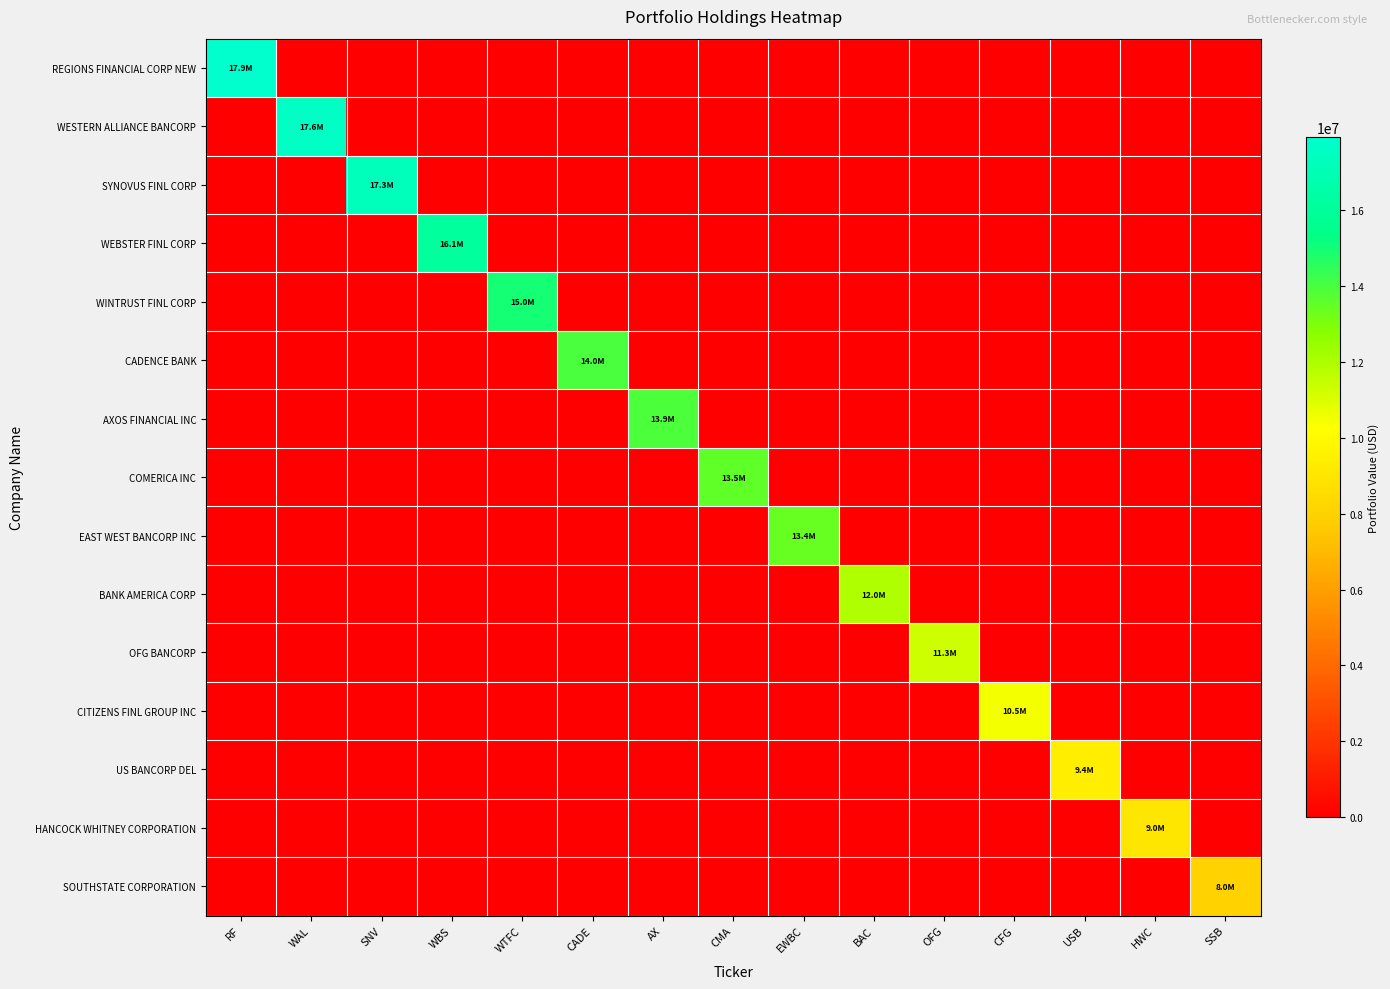

Which label corresponds to the smallest value in the chart?

WAL